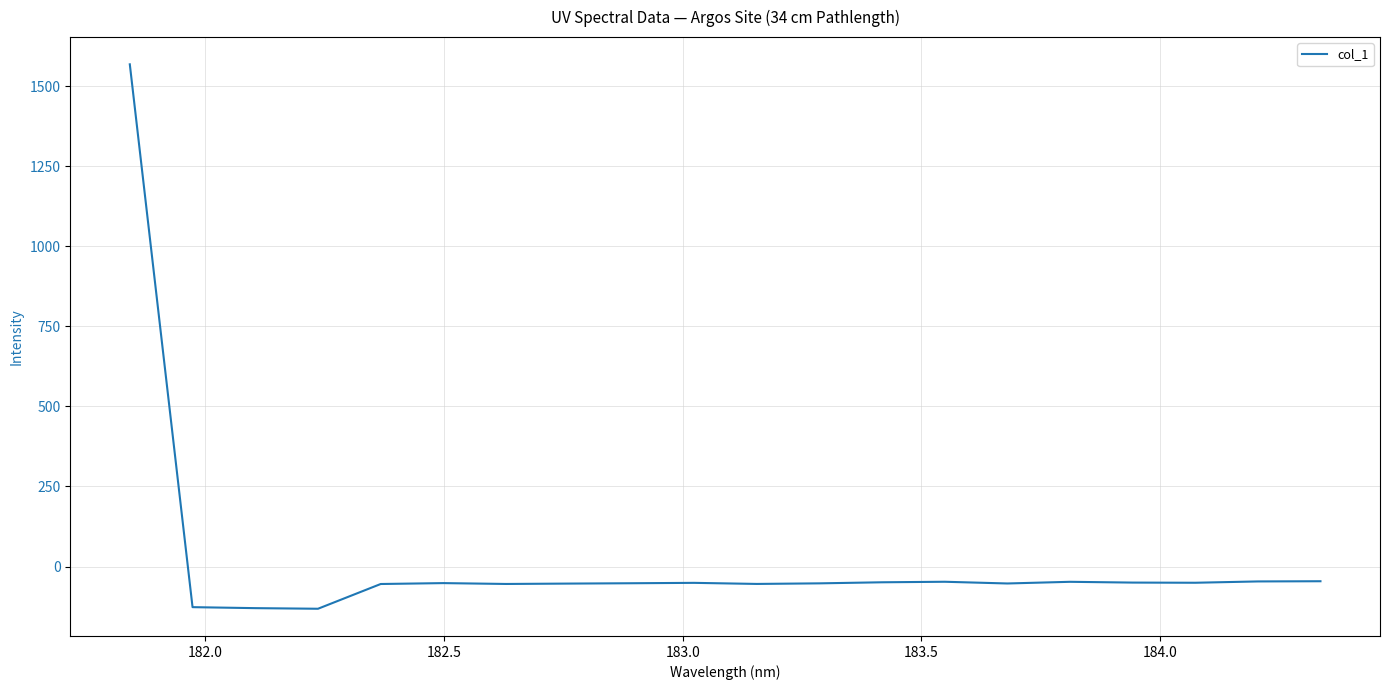

What is the greatest value displayed?

1568.4